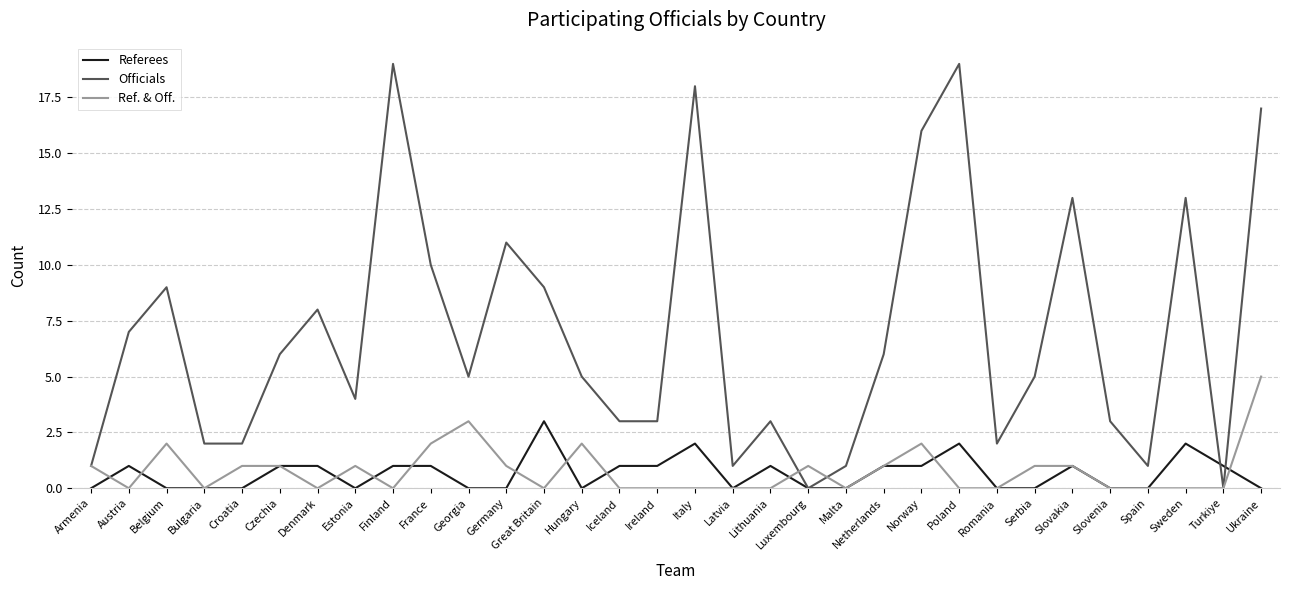

The value of Officials at Netherlands is 4. True or false?

False